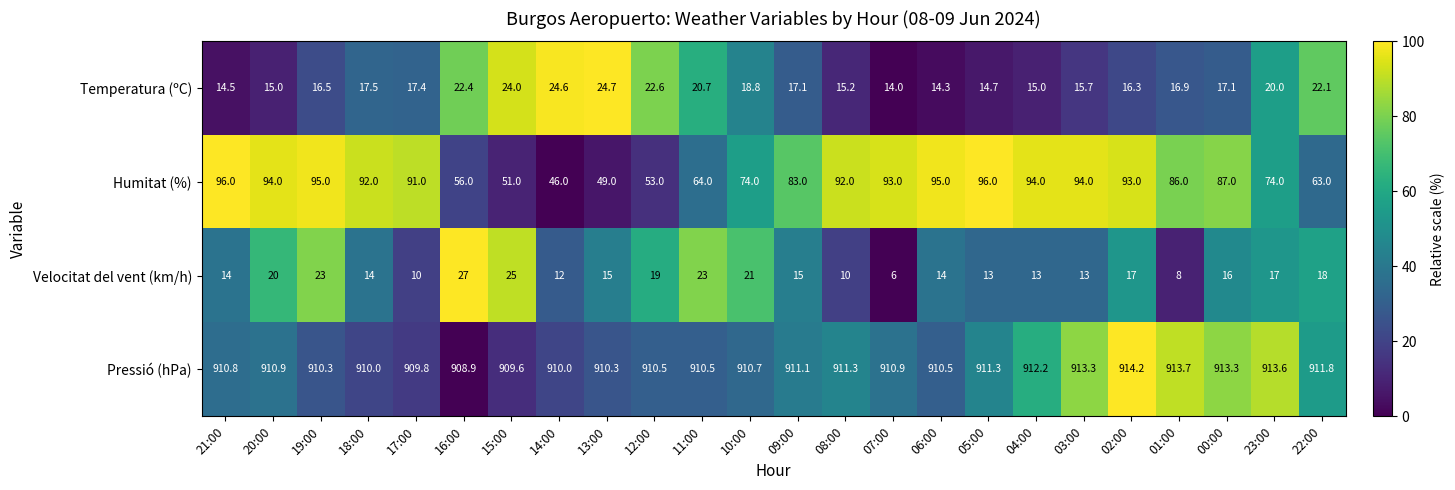

How many data points does each series have?

24